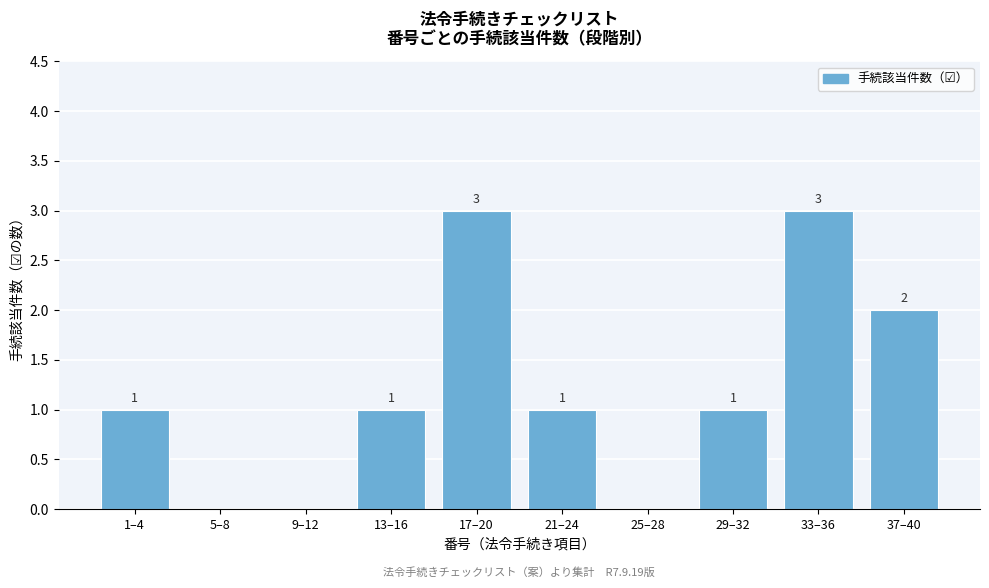

Reading left to right, list all the values displayed in this chart.

1–4=1	5–8=0	9–12=0	13–16=1	17–20=3	21–24=1	25–28=0	29–32=1	33–36=3	37–40=2